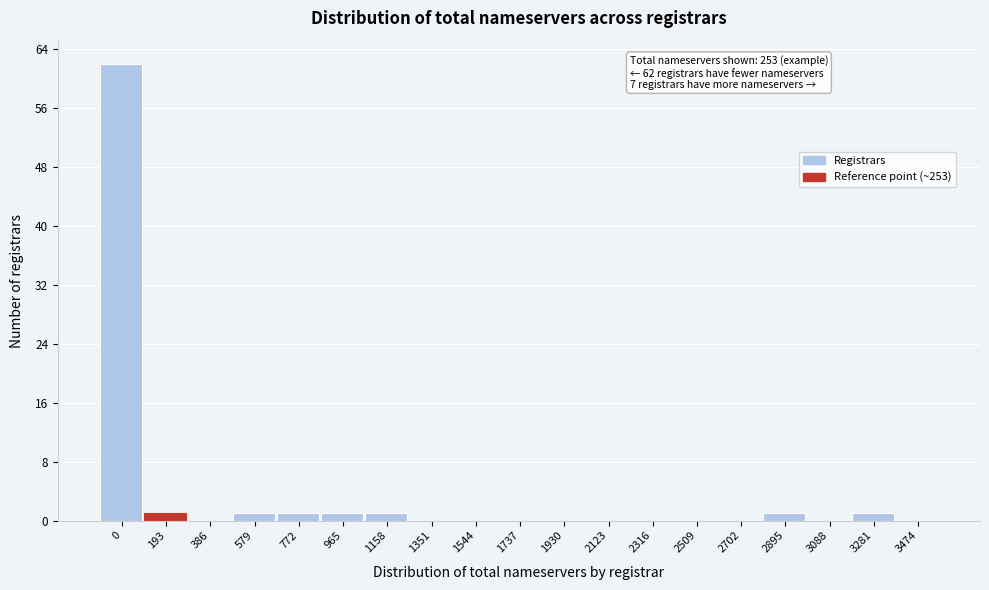

Reading right to left, transcribe all the data shown in this chart.

3474=0	3281=1	3088=0	2895=1	2702=0	2509=0	2316=0	2123=0	1930=0	1737=0	1544=0	1351=0	1158=1	965=1	772=1	579=1	386=0	193=1	0=62